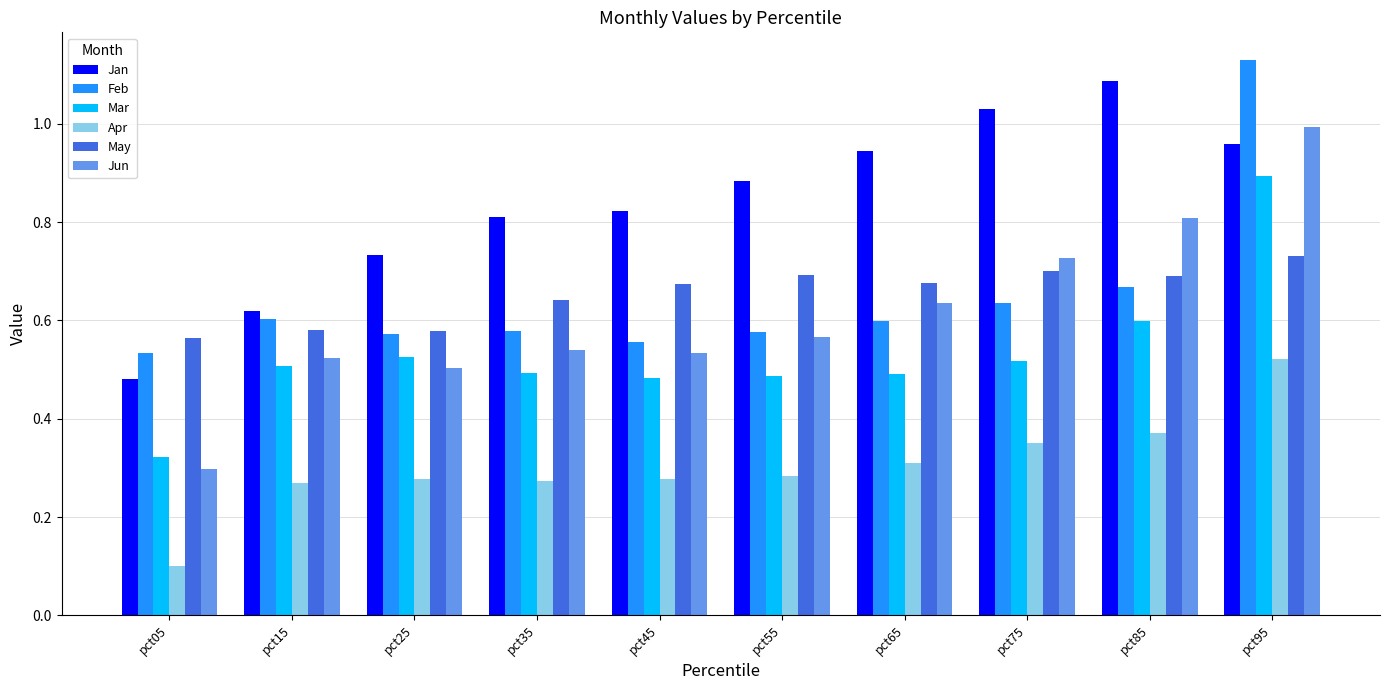

At pct85, list the series in order from smallest to largest.

Apr, Mar, Feb, May, Jun, Jan